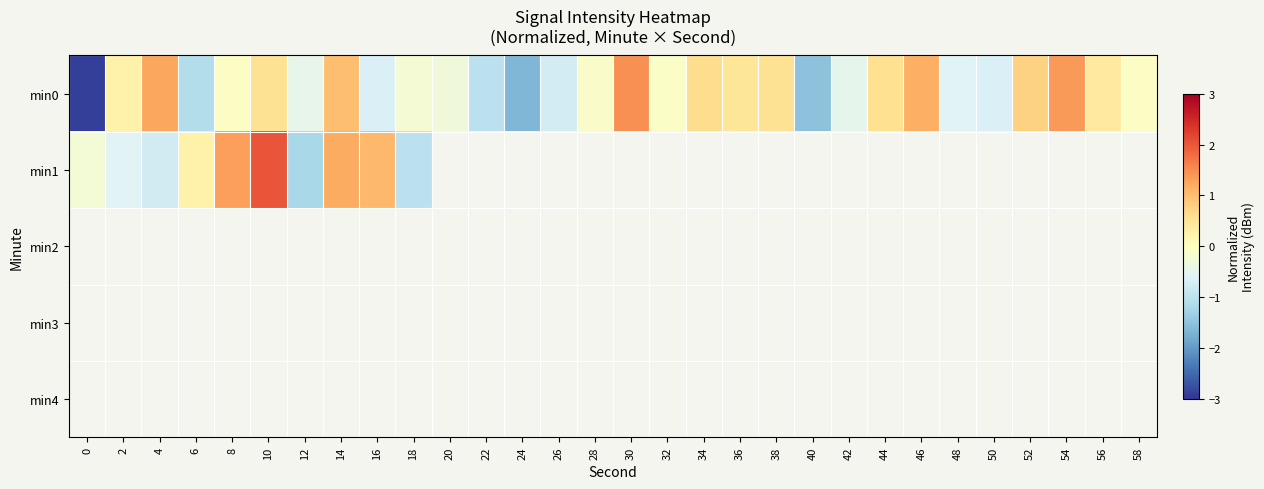

How many positive values does the min0 series have?

13